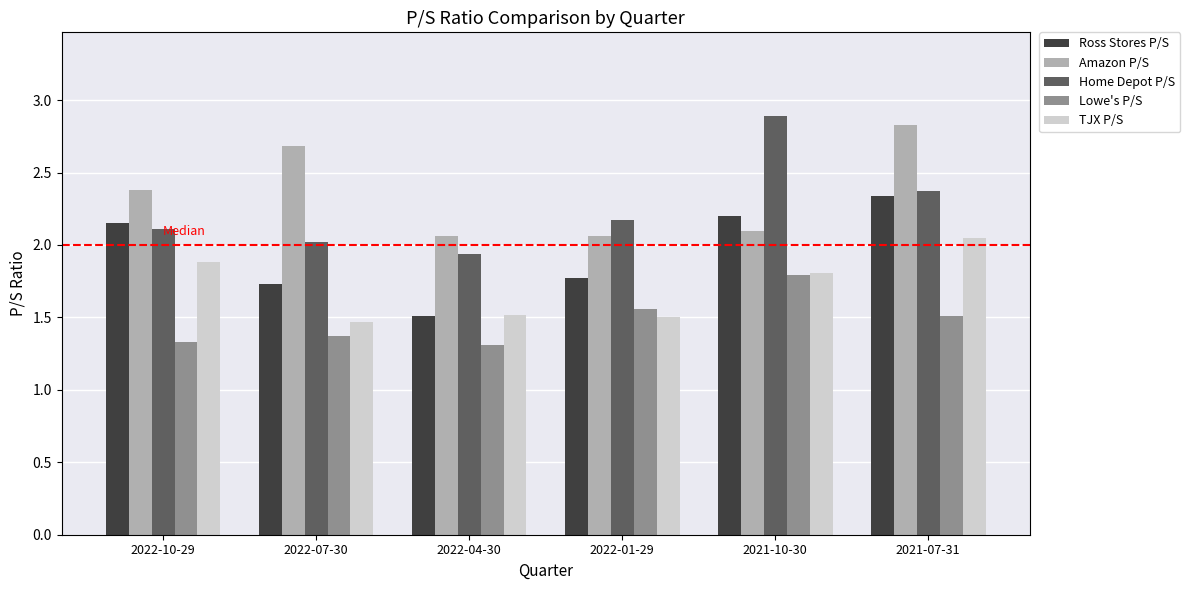

At which label is Ross Stores P/S closest to 1?

2022-04-30